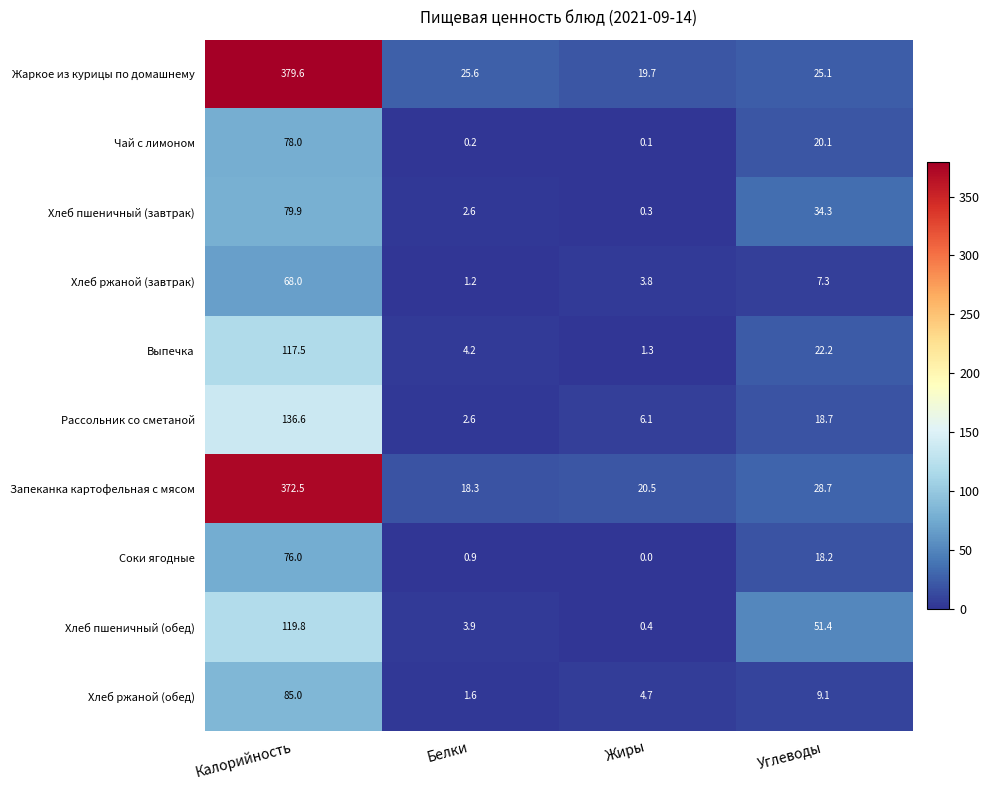

How many values in the Жаркое из курицы по домашнему series exceed 25?

3